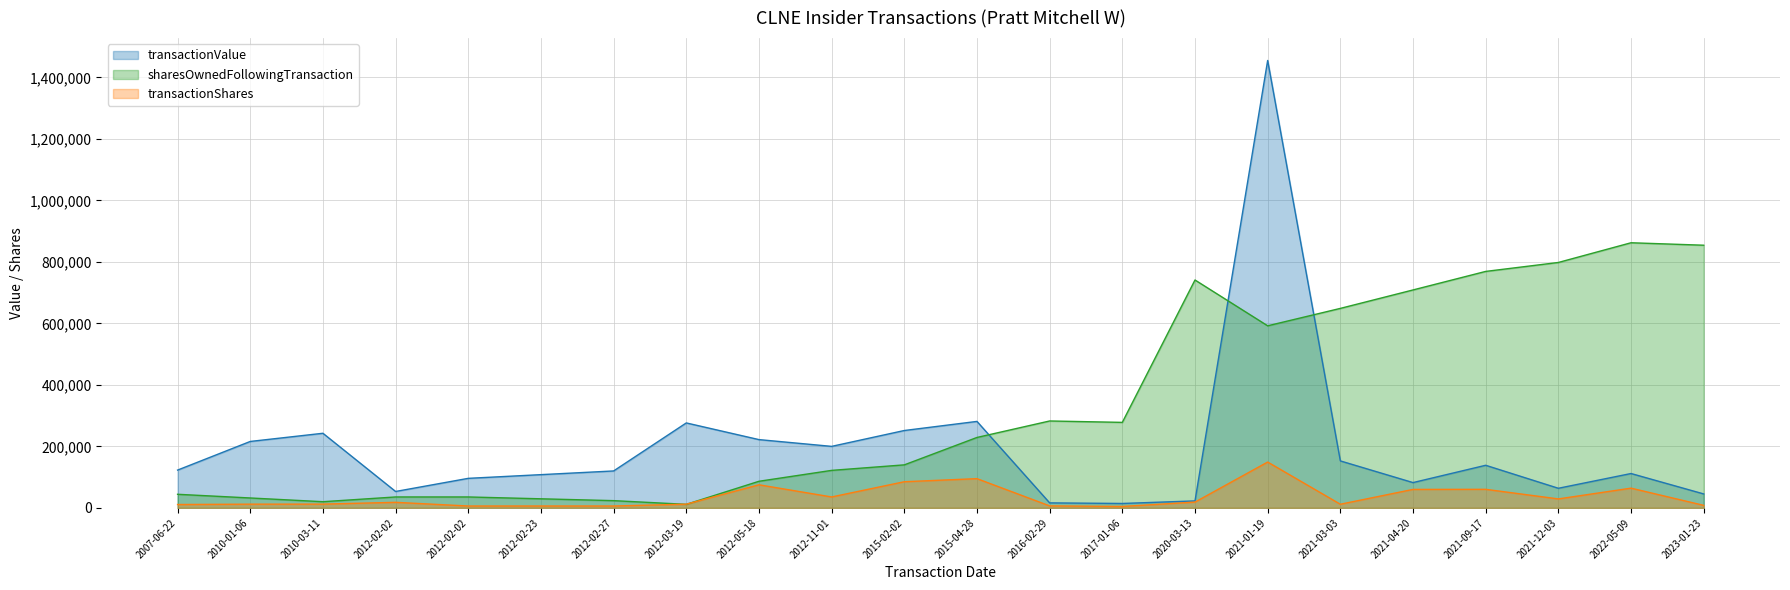

Reading right to left, list all the values displayed in this chart.

transactionValue: 2023-01-23=45307	2022-05-09=111692	2021-12-03=63716	2021-09-17=138497	2021-04-20=82200	2021-03-03=152740	2021-01-19=1455278	2020-03-13=22604	2017-01-06=14264	2016-02-29=16177	2015-04-28=281200	2015-02-02=251600	2012-11-01=199999	2012-05-18=222000	2012-03-19=276245	2012-02-27=120044	2012-02-23=108033	2012-02-02=96000	2012-02-02=53280	2010-03-11=242600	2010-01-06=216000	2007-06-22=122831
sharesOwnedFollowingTransaction: 2023-01-23=854313	2022-05-09=862303	2021-12-03=798197	2021-09-17=769103	2021-04-20=708809	2021-03-03=648809	2021-01-19=592165	2020-03-13=741192	2017-01-06=278036	2016-02-29=282608	2015-04-28=228998	2015-02-02=139851	2012-11-01=121897	2012-05-18=86453	2012-03-19=11453	2012-02-27=23453	2012-02-23=29453	2012-02-02=35453	2012-02-02=35453	2010-03-11=20000	2010-01-06=32130	2007-06-22=44130
transactionShares: 2023-01-23=8140	2022-05-09=64106	2021-12-03=29094	2021-09-17=60294	2021-04-20=60000	2021-03-03=11756	2021-01-19=149027	2020-03-13=18743	2017-01-06=4572	2016-02-29=6390	2015-04-28=95000	2015-02-02=85000	2012-11-01=35444	2012-05-18=75000	2012-03-19=12000	2012-02-27=6000	2012-02-23=6000	2012-02-02=6000	2012-02-02=18000	2010-03-11=12130	2010-01-06=12000	2007-06-22=10870